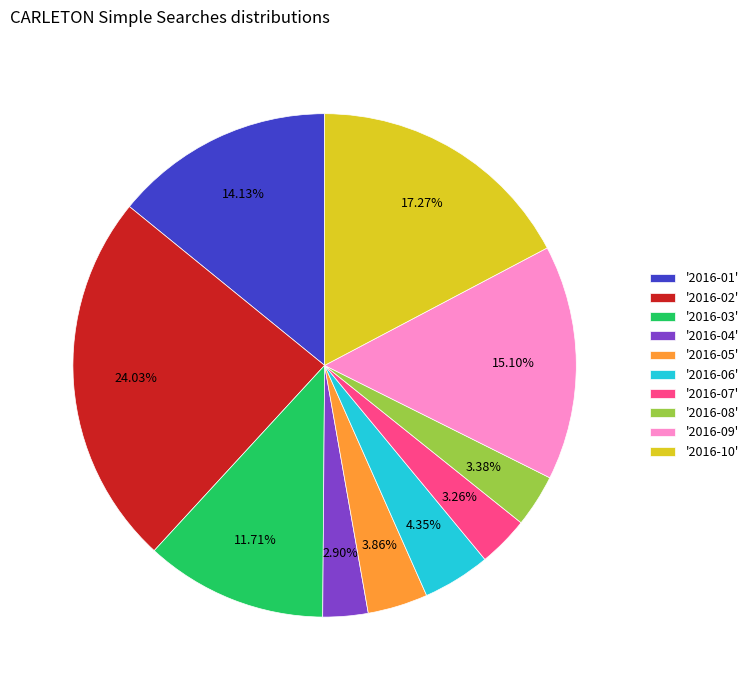

Between '2016-07' and '2016-03', which is larger?

'2016-03'